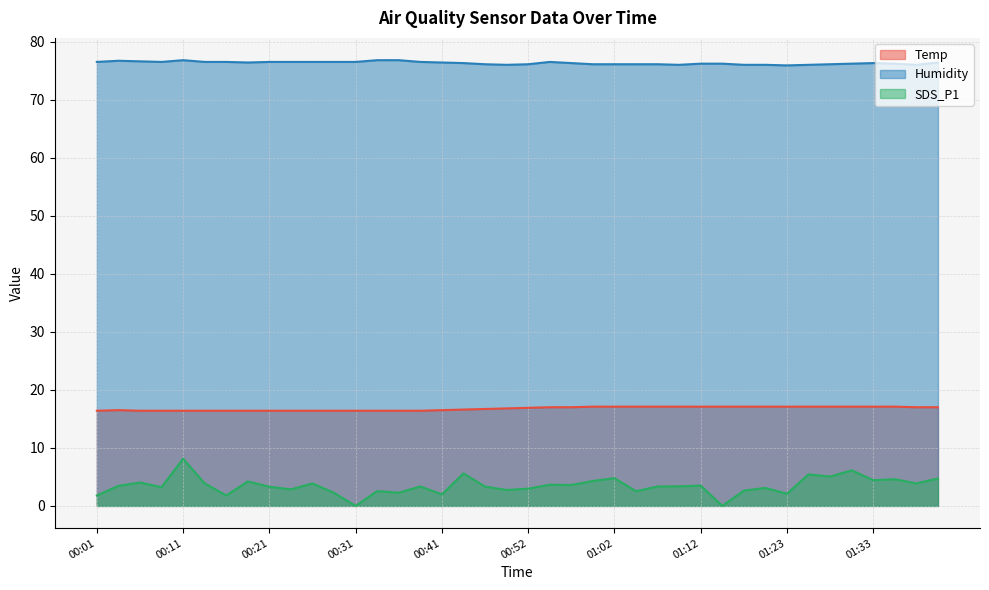

What is the sum of all SDS_P1 values?

138.8